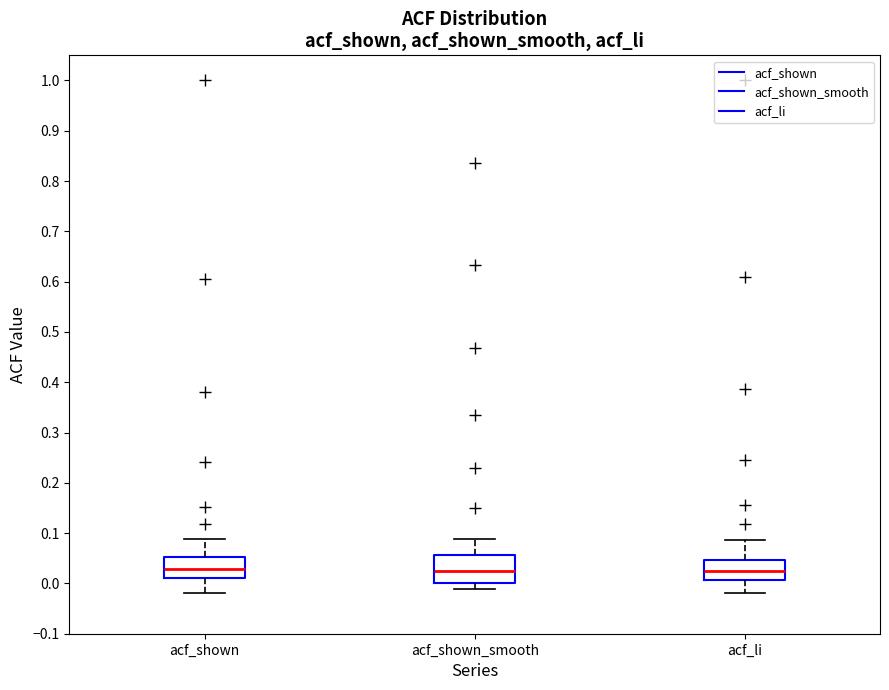

Where is the lower edge of the box for acf_li on the y-axis? The values are not printed on the chart, so give them approximately, as read against the axis.

0.01